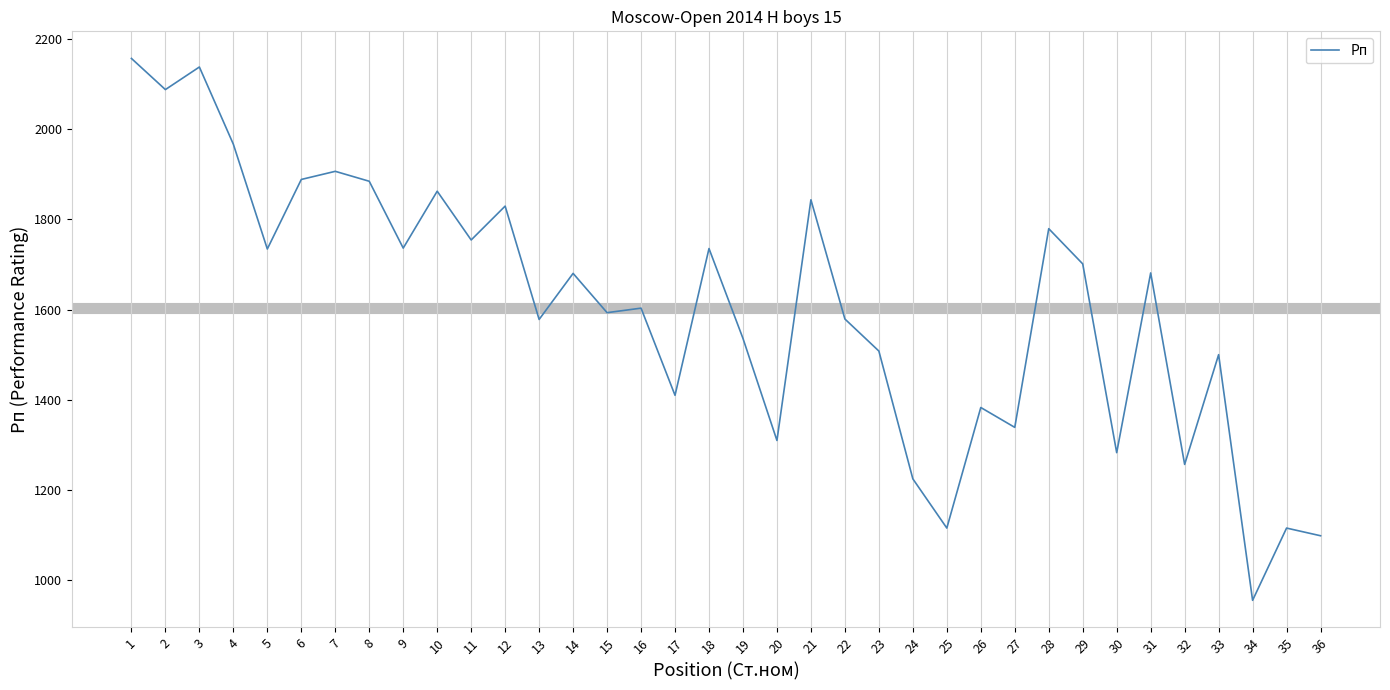

The value at 18 is 723. True or false?

False